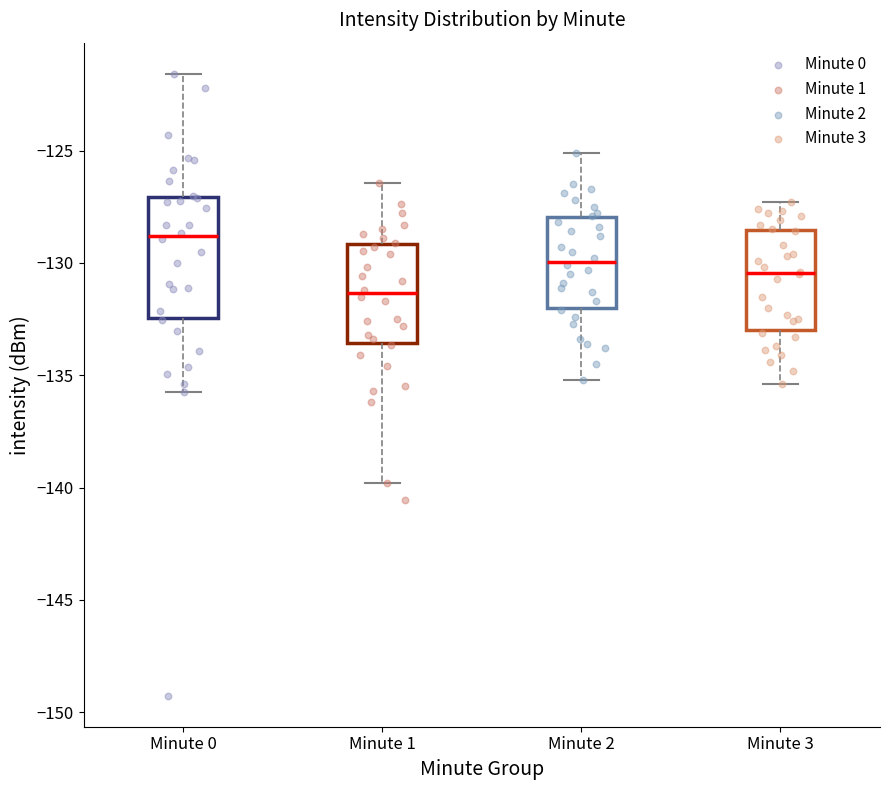

Where is the upper edge of the box for Minute 2 on the y-axis? The values are not printed on the chart, so give them approximately, as read against the axis.

-128.0